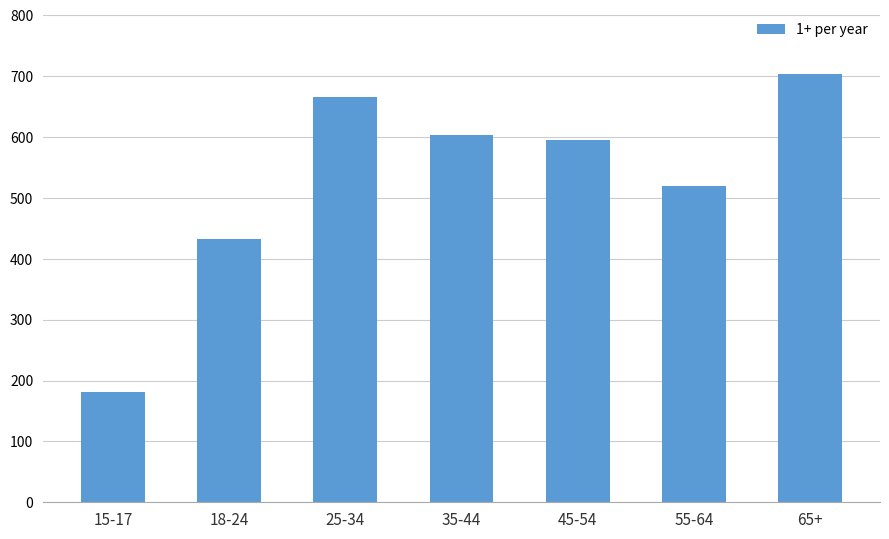

Reading left to right, extract all data points from this chart.

181.0	432.1	664.8	602.8	594.6	519.5	702.6